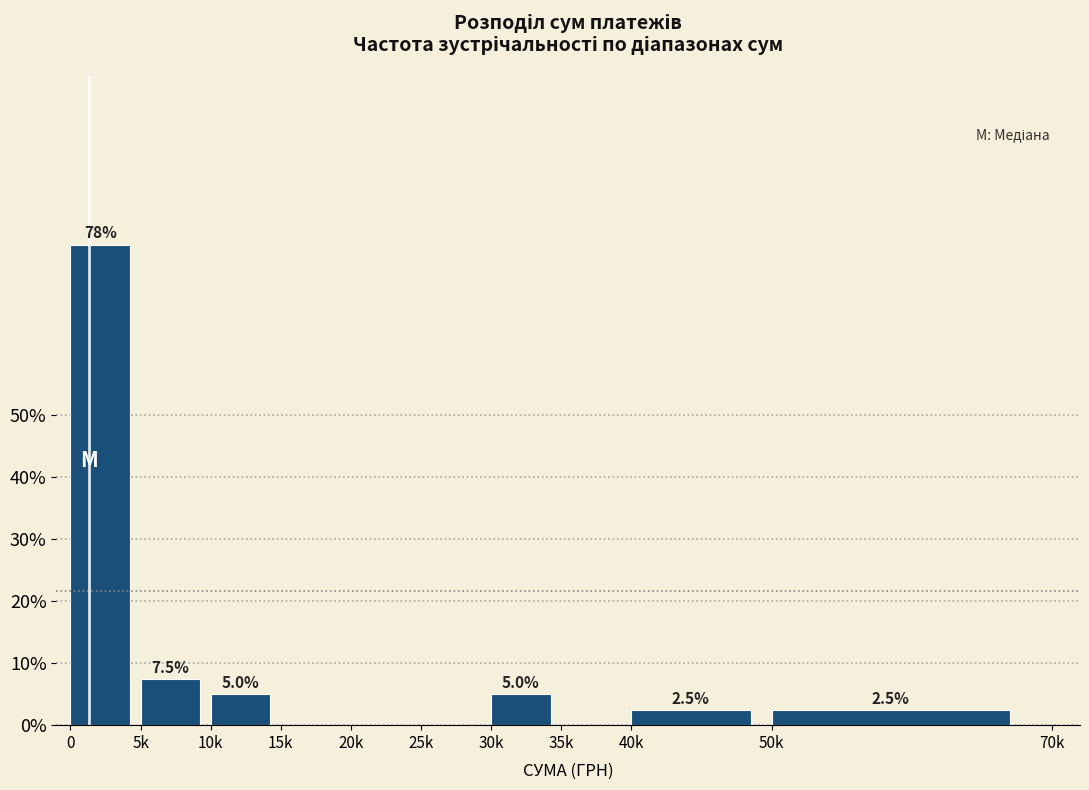

Reading left to right, what are all the values shown in this chart?

0=77.5	5k=7.5	10k=5.0	15k=0.0	20k=0.0	25k=0.0	30k=5.0	35k=0.0	40k=2.5	50k=2.5